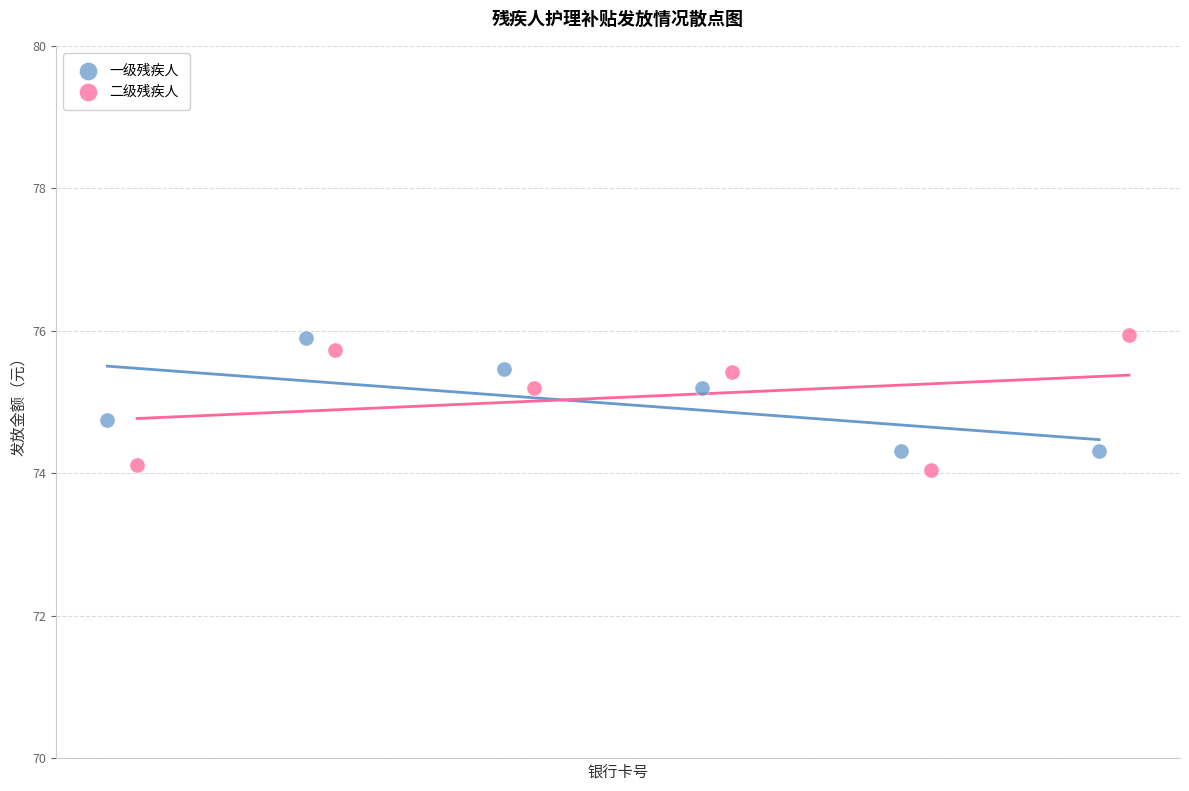

Which series contains the lowest Y value?

二级残疾人